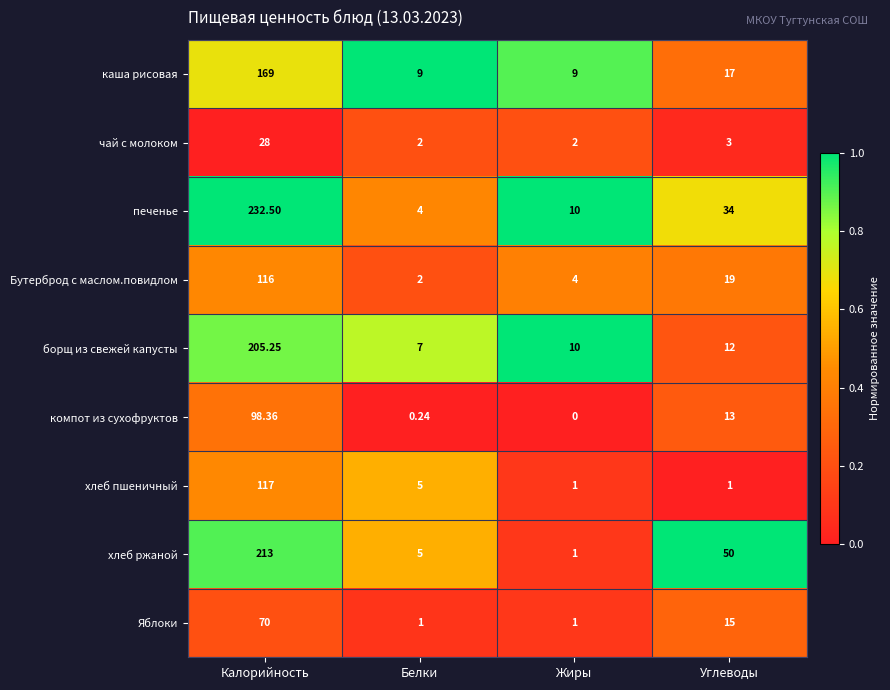

Which series has the largest range (max minus min)?

печенье